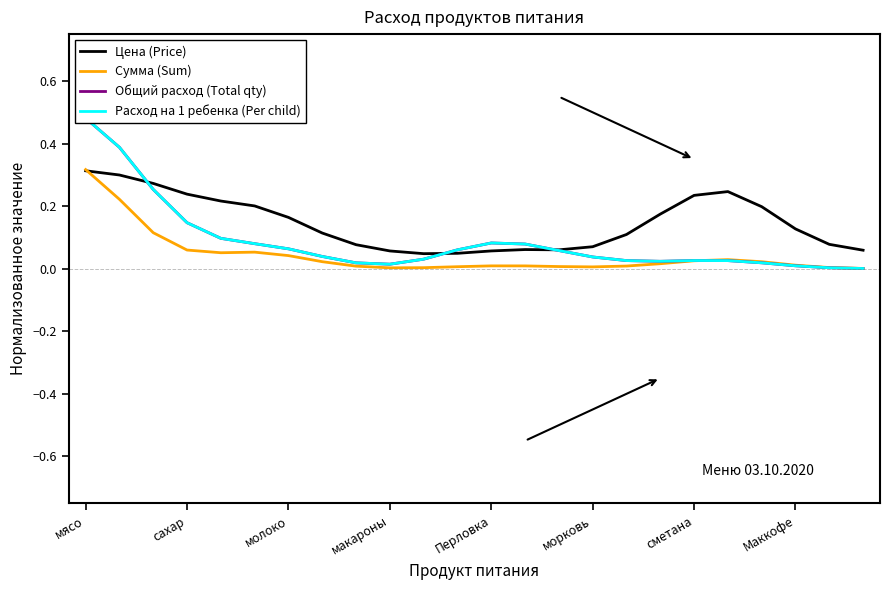

True or false: Сумма (Sum) has a value of 0.0 at морковь.

True